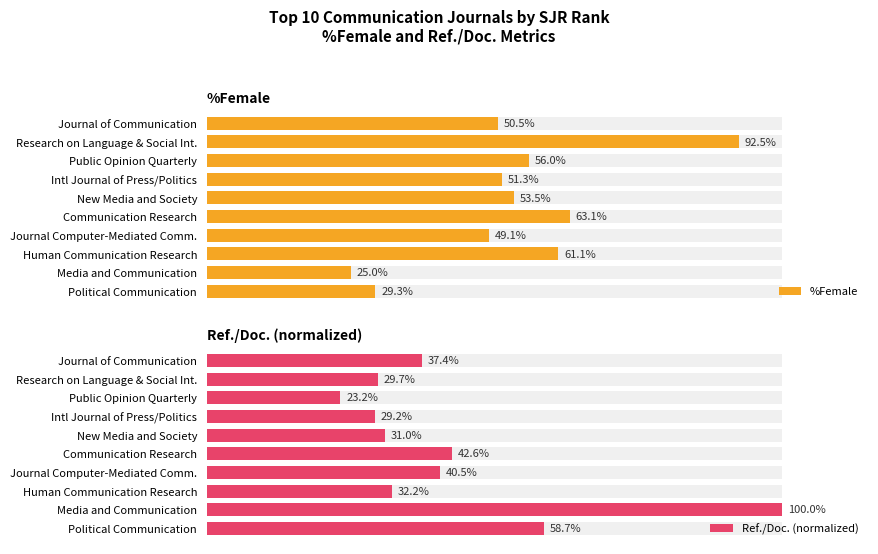

What is the minimum value shown in the chart?

23.2